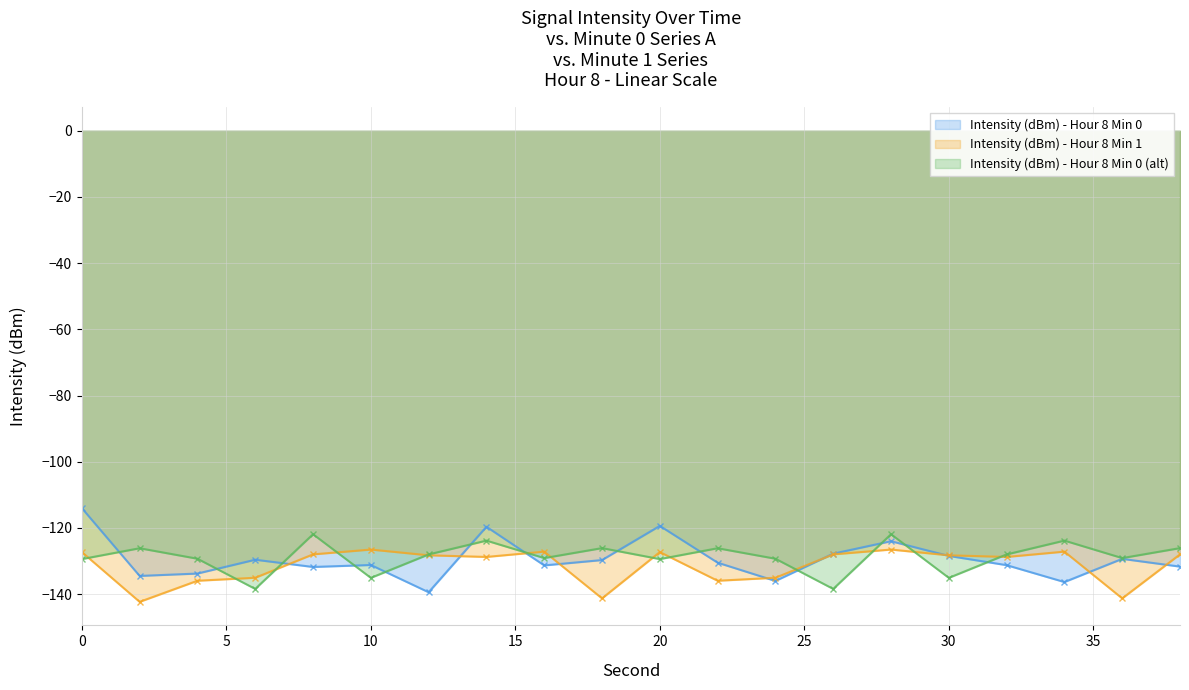

True or false: Intensity (dBm) - Hour 8 Min 0 (alt) has more than 0 interior local peaks.

True